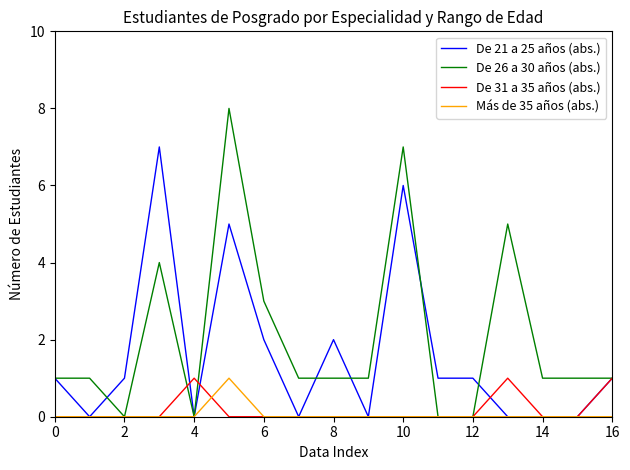

Which series has the largest total across all categories?

De 26 a 30 años (abs.)